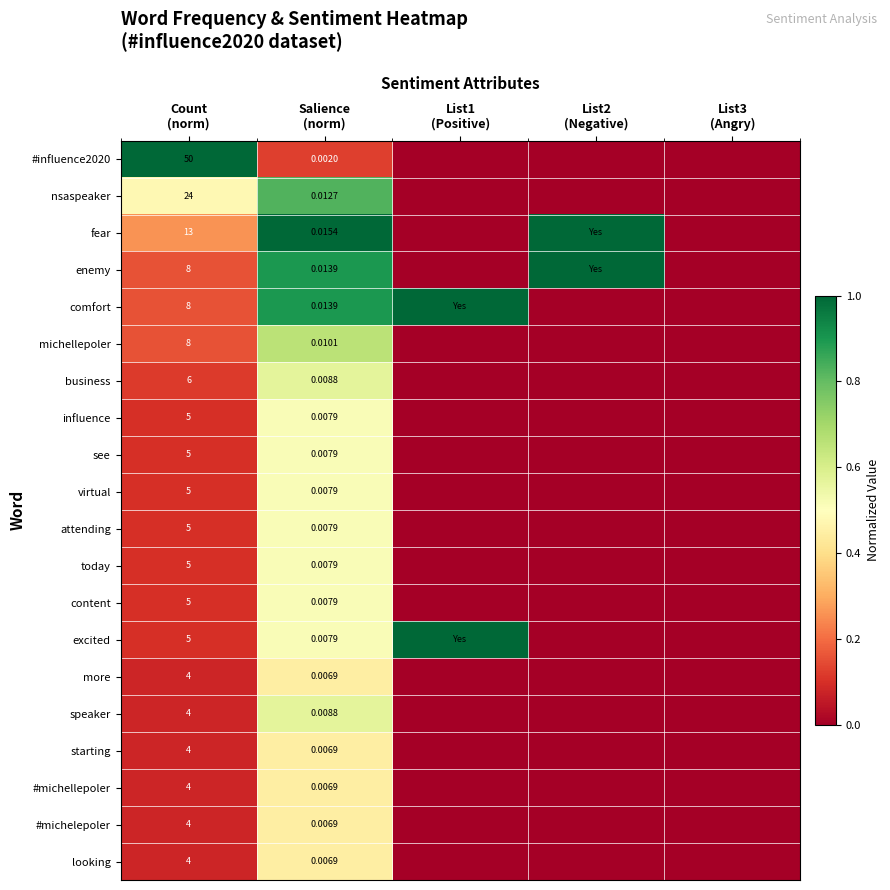

Which series changed the most between List1 (Positive) and List2 (Negative)?

fear